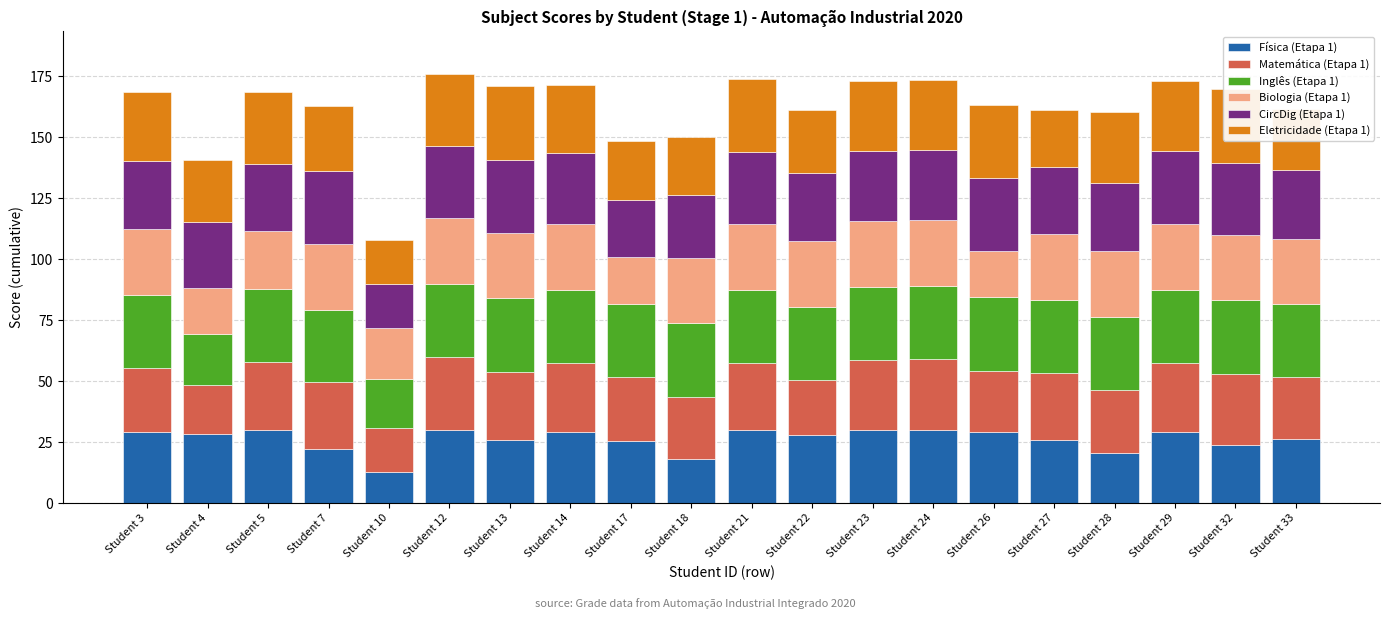

Is it true that Física (Etapa 1) equals 7.2 at Student 28?

False